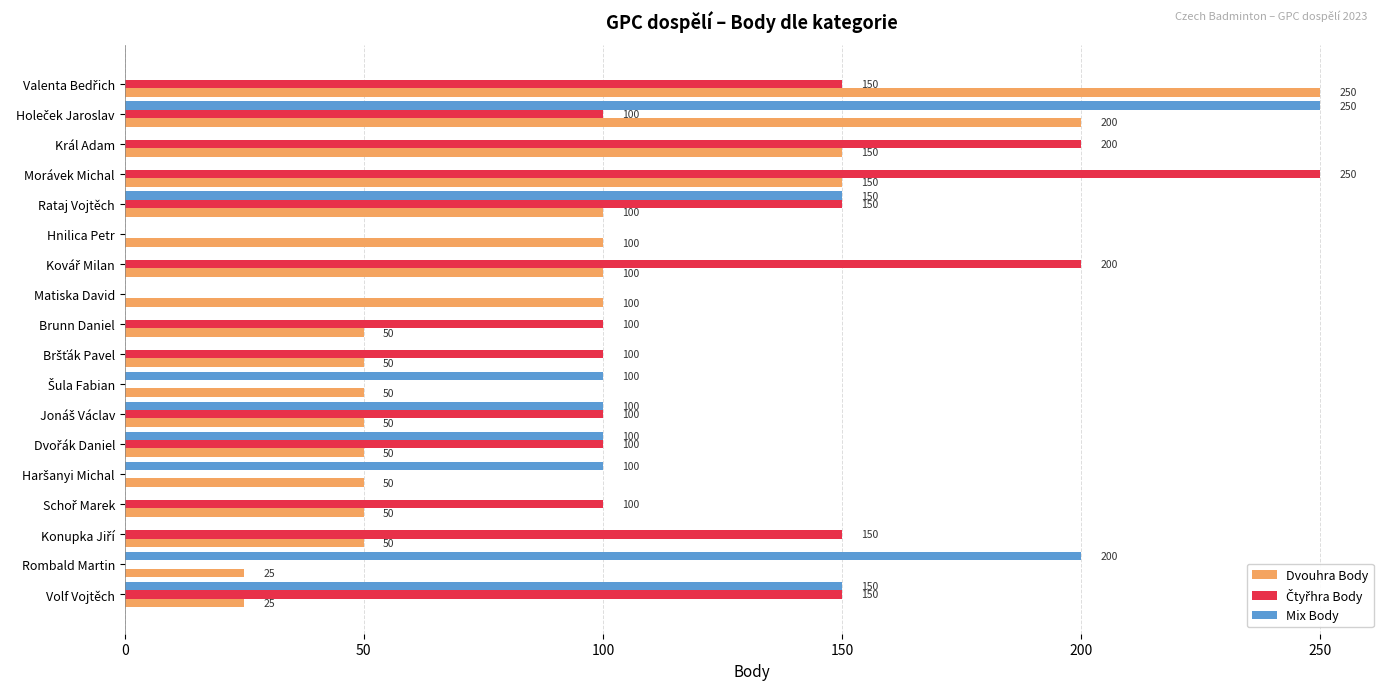

What is the sum of all Dvouhra Body values?

1600